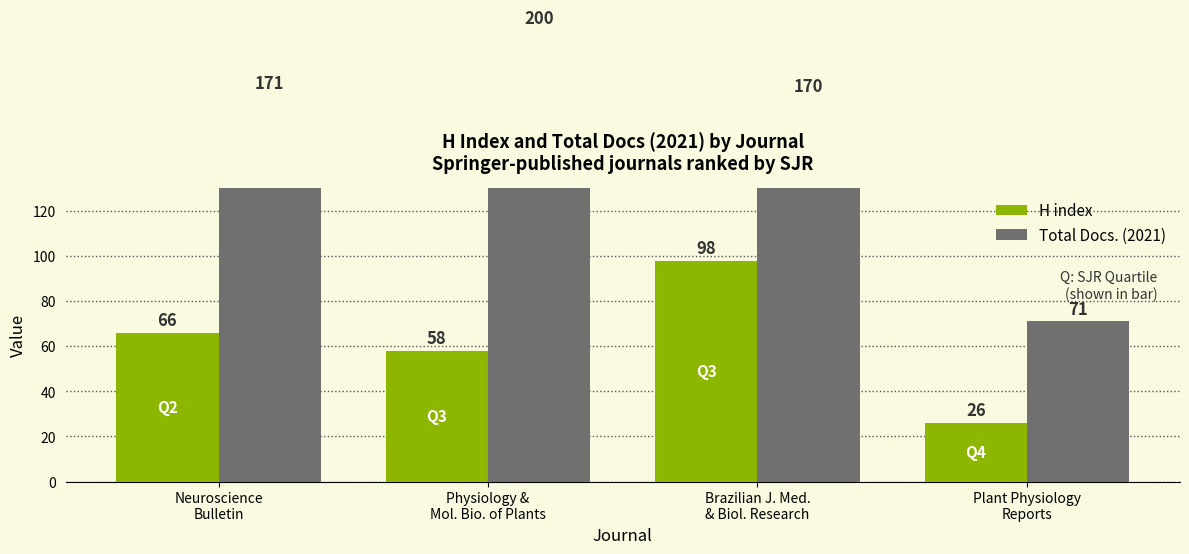

What position from the right is Brazilian J. Med.
& Biol. Research?

2